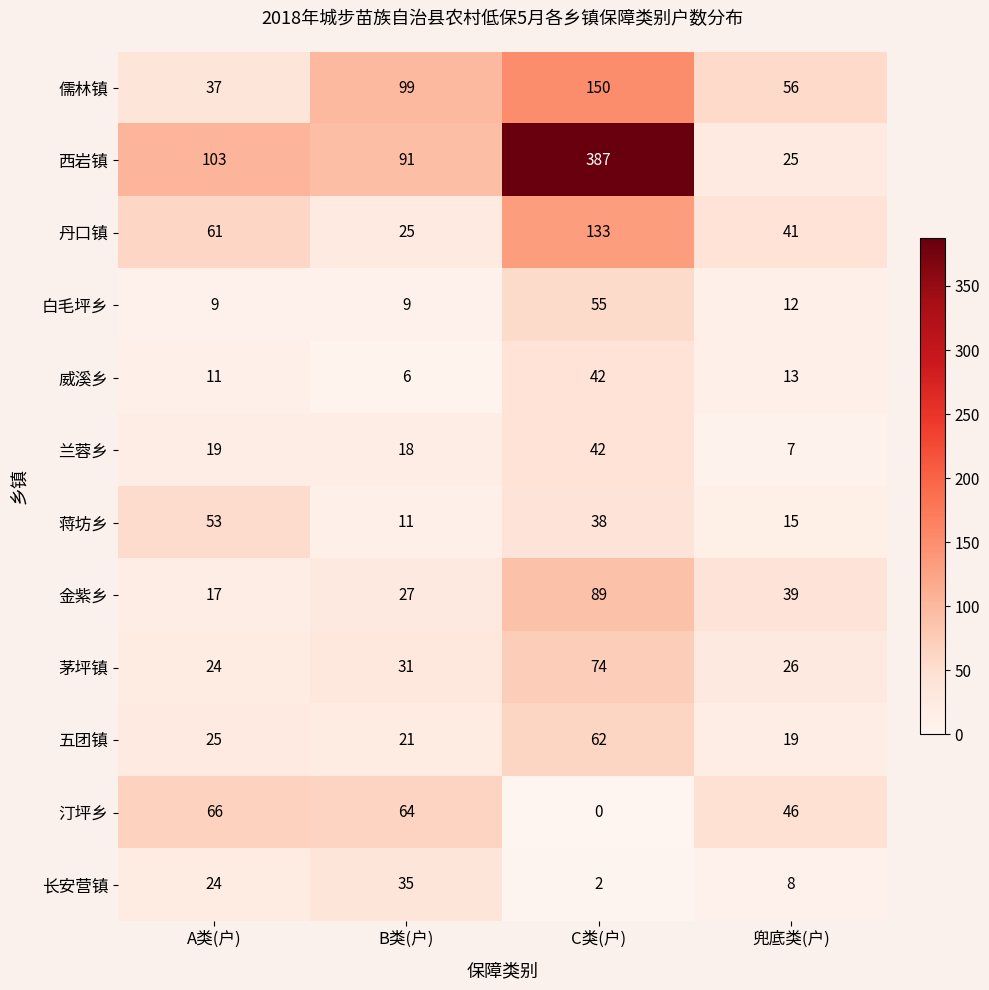

The 白毛坪乡 series shows 2 at A类(户). True or false?

False